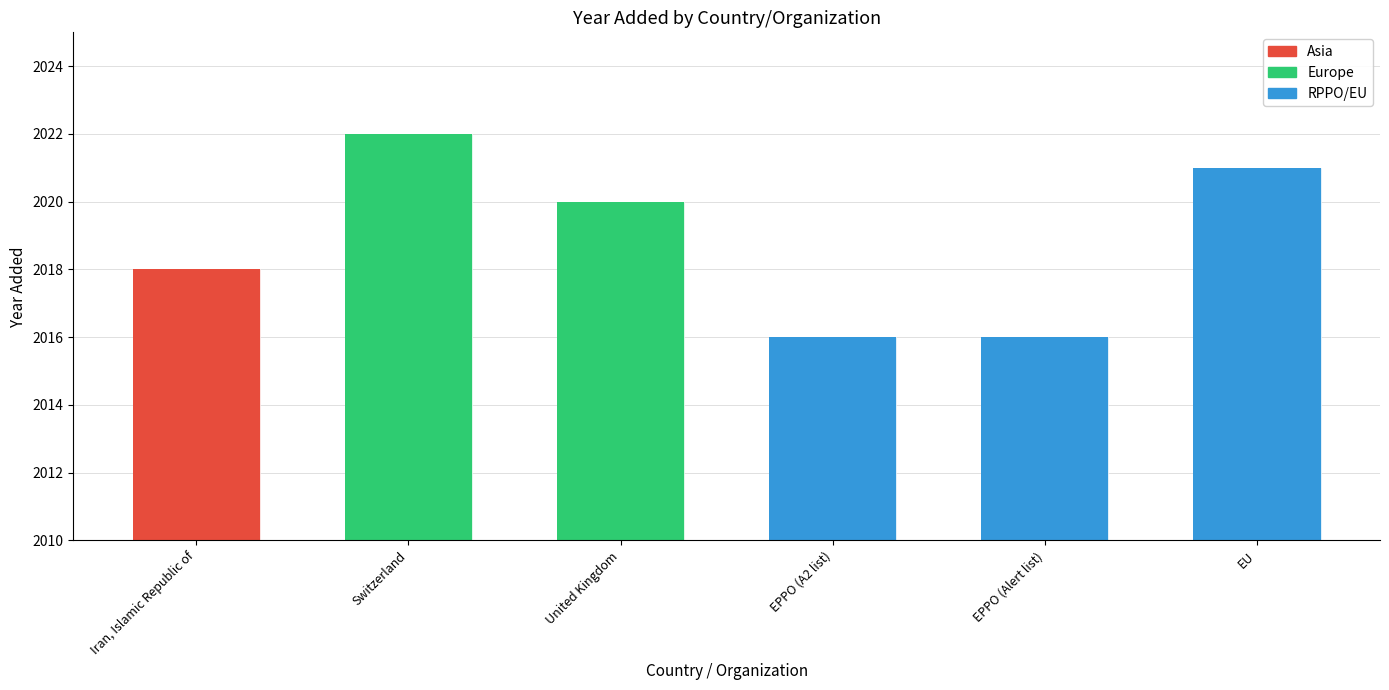

Are the bars horizontal?

No